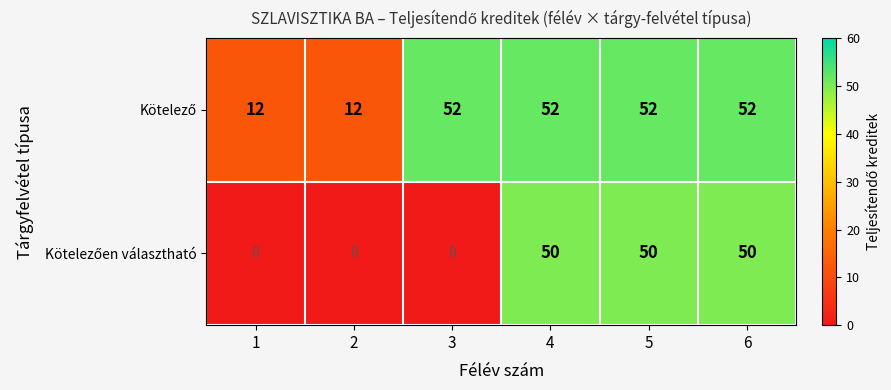

At how many categories does at least one series exceed 13?

4